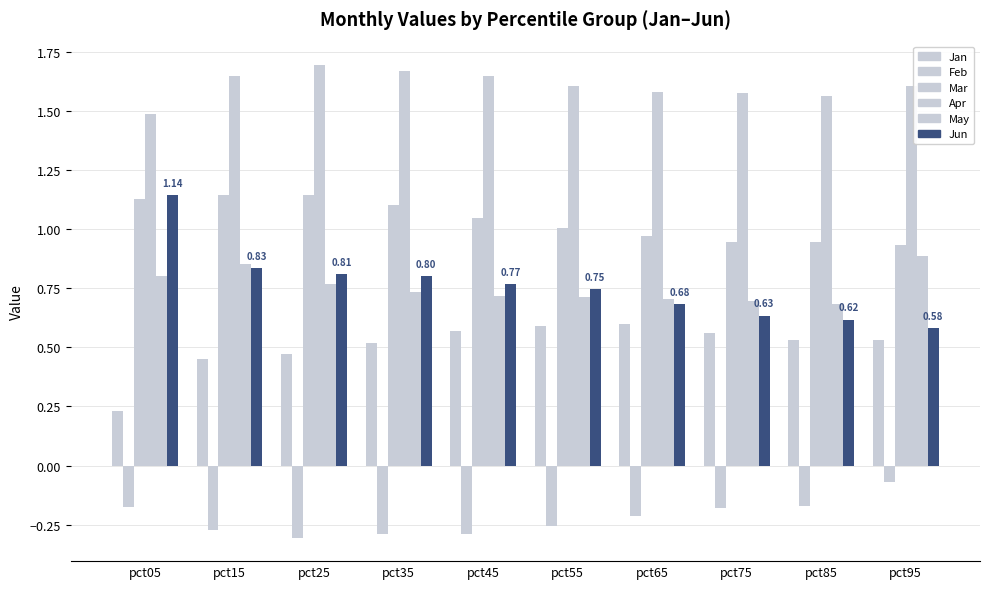

Count the number of categories in the chart.

10